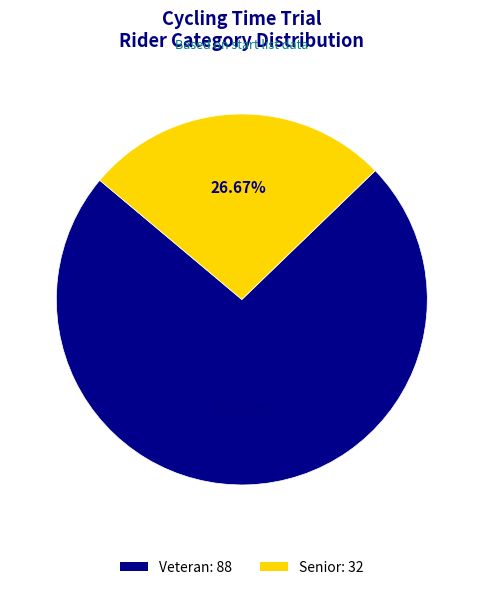

Count the number of slices in the pie.

2